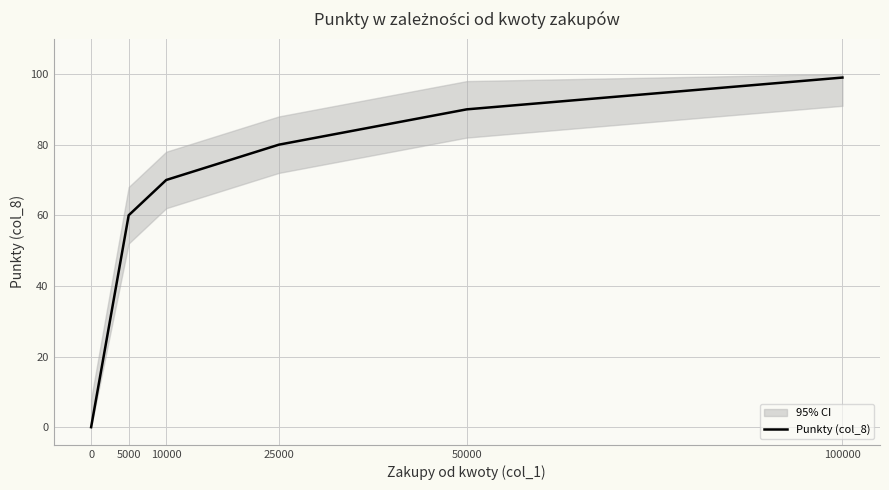

At which label does the data first exceed 80?

50000